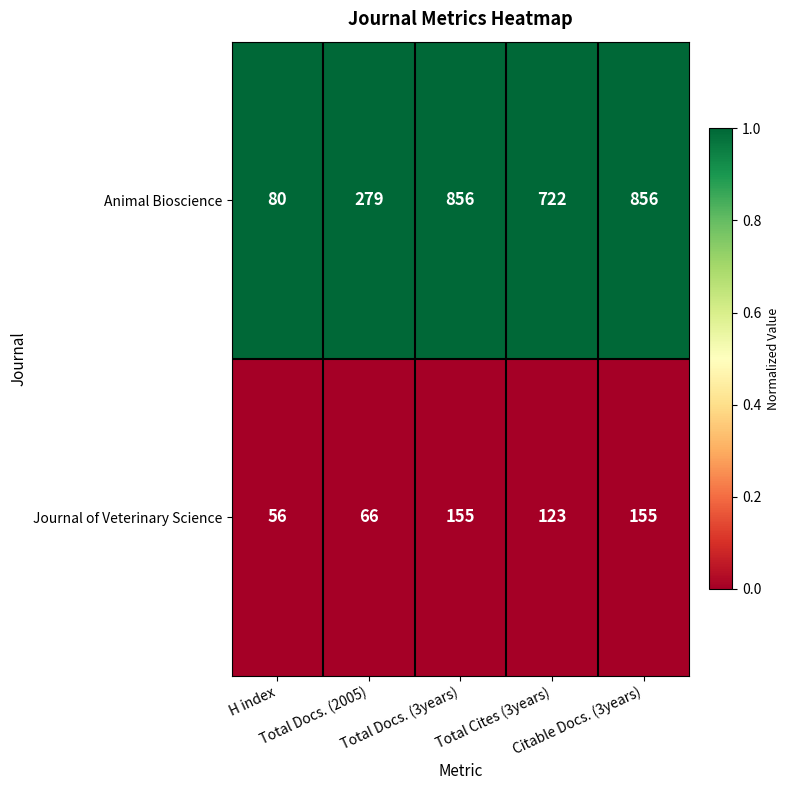

What is the greatest value displayed?

856